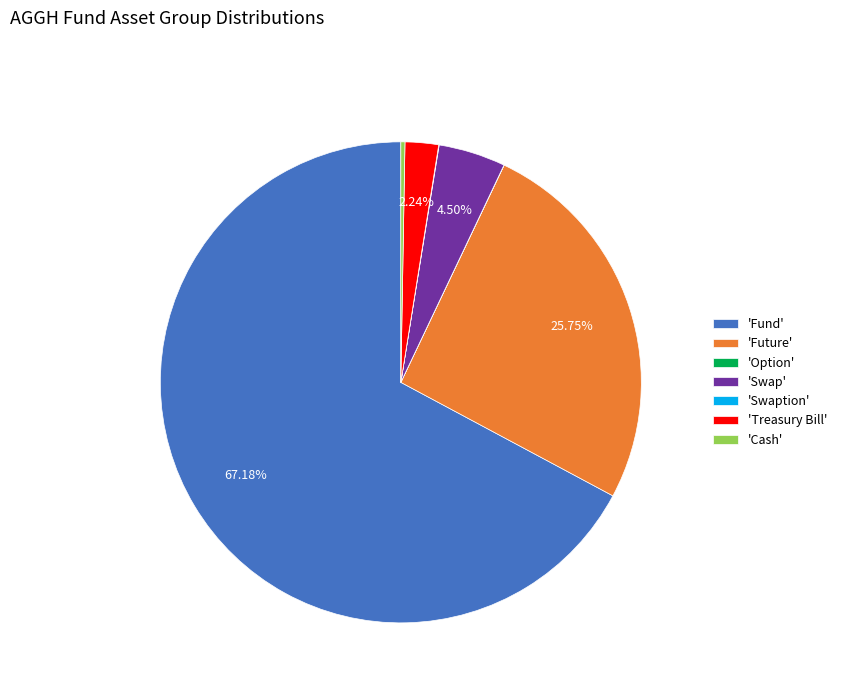

What is the majority slice?

'Fund'